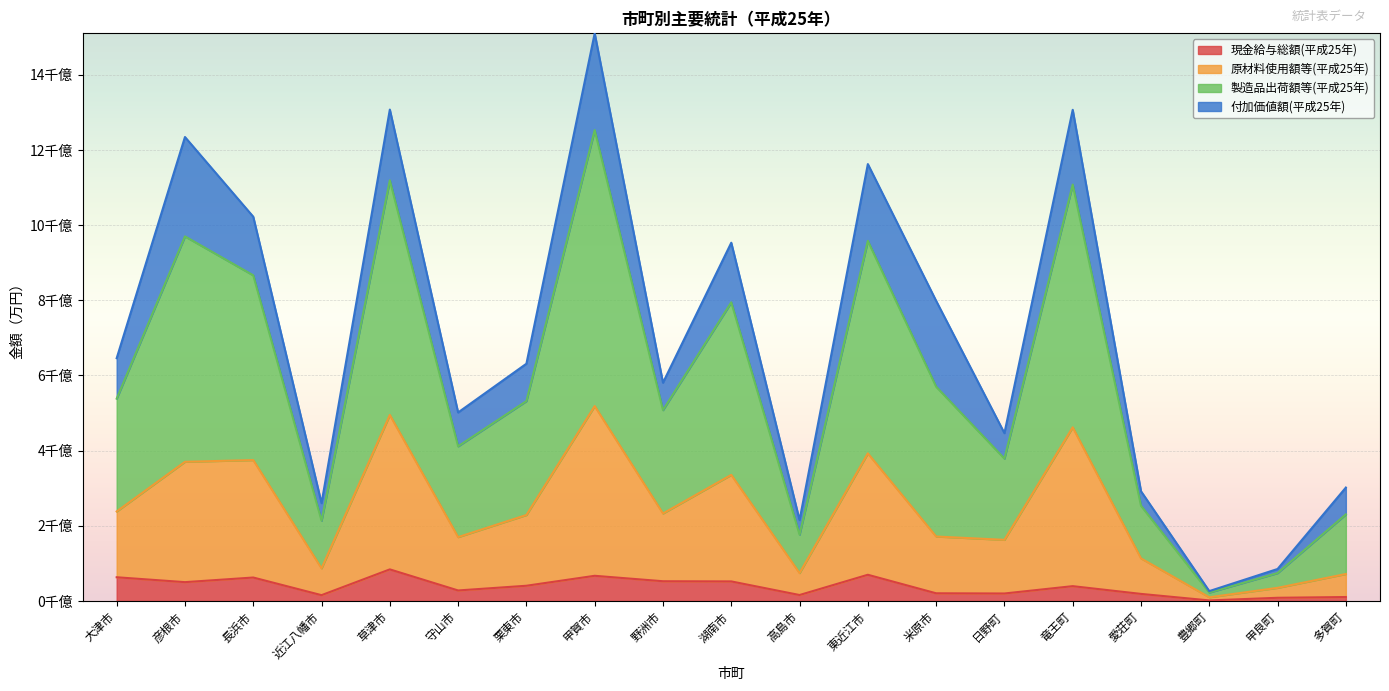

What is the average value of the 現金給与総額(平成25年) series?

3792910